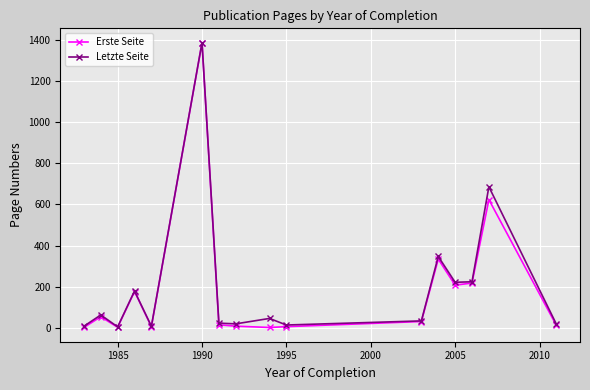

True or false: Letzte Seite has more than 1 points higher than both neighbors.

True